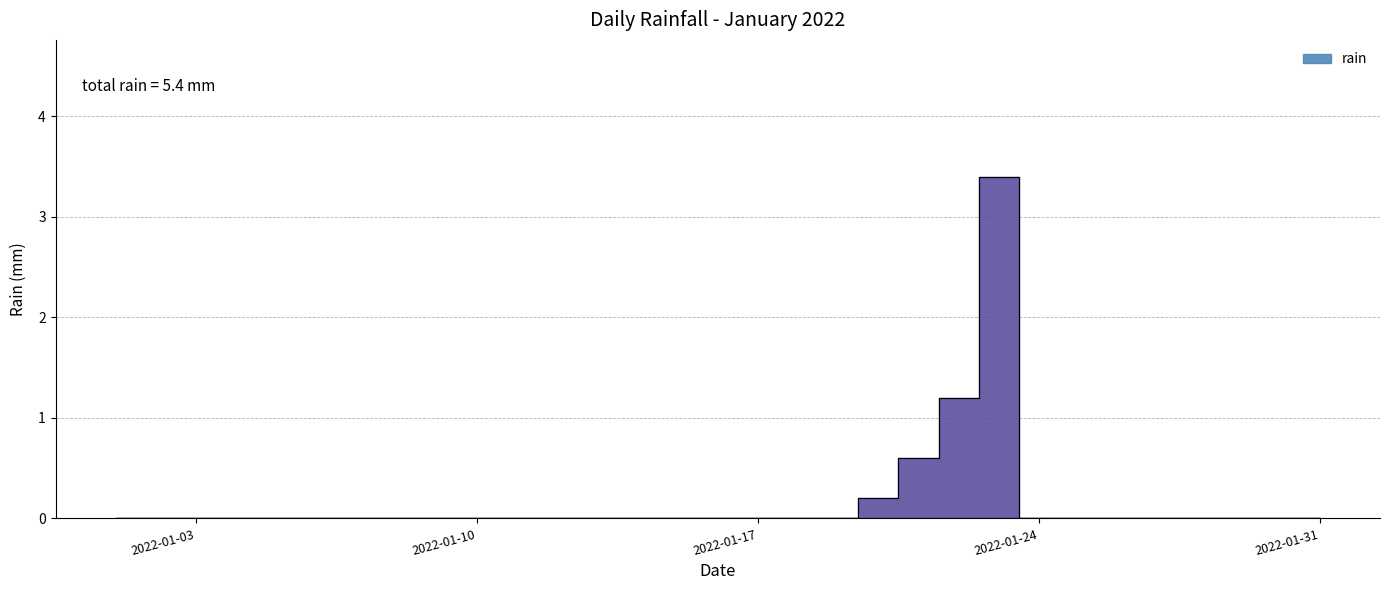

Reading right to left, list all the values displayed in this chart.

2022-01-31=0.0	2022-01-30=0.0	2022-01-29=0.0	2022-01-28=0.0	2022-01-27=0.0	2022-01-26=0.0	2022-01-25=0.0	2022-01-24=0.0	2022-01-23=3.4	2022-01-22=1.2	2022-01-21=0.6	2022-01-20=0.2	2022-01-19=0.0	2022-01-18=0.0	2022-01-17=0.0	2022-01-16=0.0	2022-01-15=0.0	2022-01-14=0.0	2022-01-13=0.0	2022-01-12=0.0	2022-01-11=0.0	2022-01-10=0.0	2022-01-09=0.0	2022-01-08=0.0	2022-01-07=0.0	2022-01-06=0.0	2022-01-05=0.0	2022-01-04=0.0	2022-01-03=0.0	2022-01-02=0.0	2022-01-01=0.0